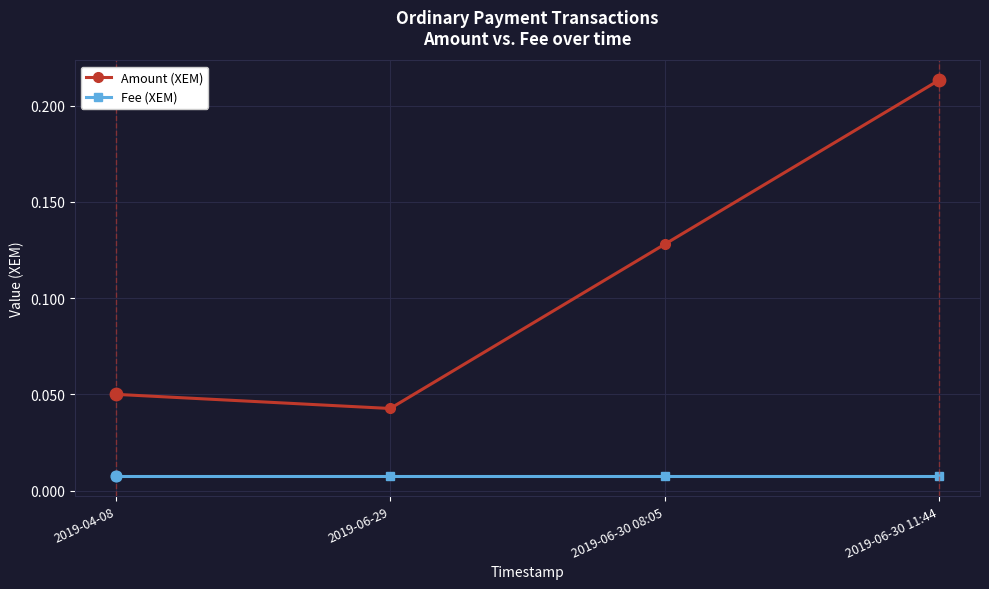

Which series has the largest total across all categories?

Amount (XEM)